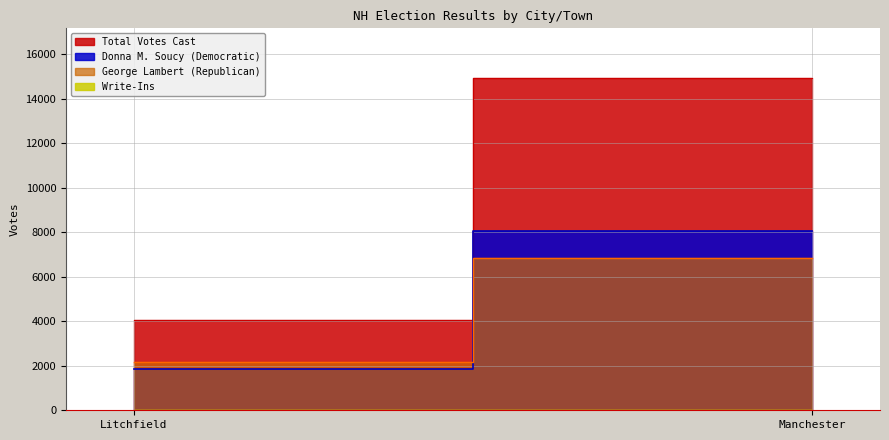

How many data points in George Lambert (Republican) are less than 6840?

1